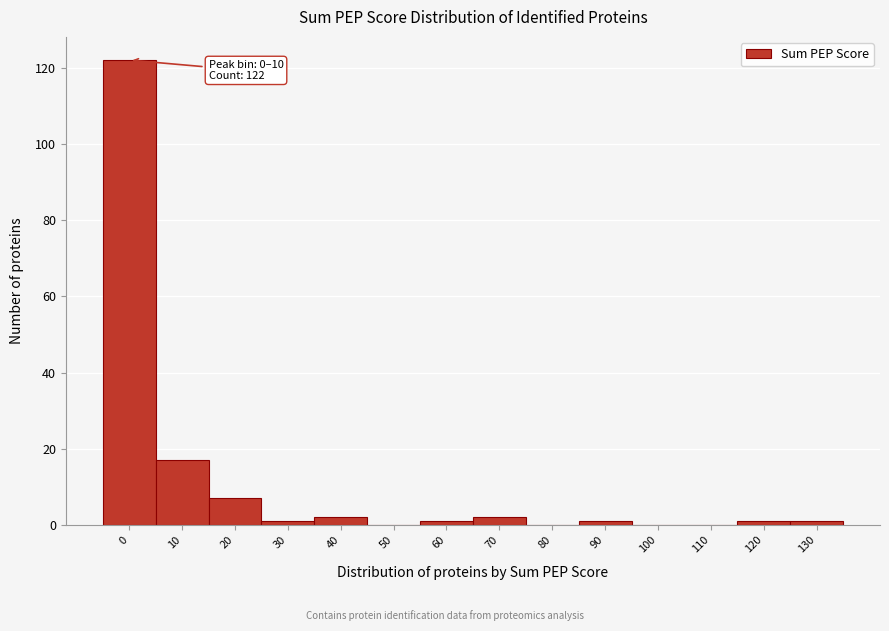

Reading left to right, extract all data points from this chart.

0=122	10=17	20=7	30=1	40=2	50=0	60=1	70=2	80=0	90=1	100=0	110=0	120=1	130=1